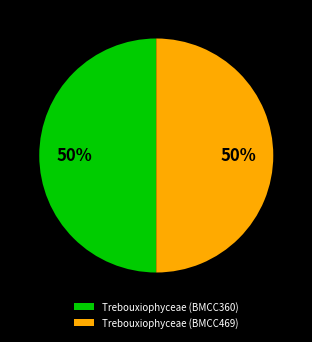

The Trebouxiophyceae (BMCC360) slice represents 50% of the pie. True or false?

True